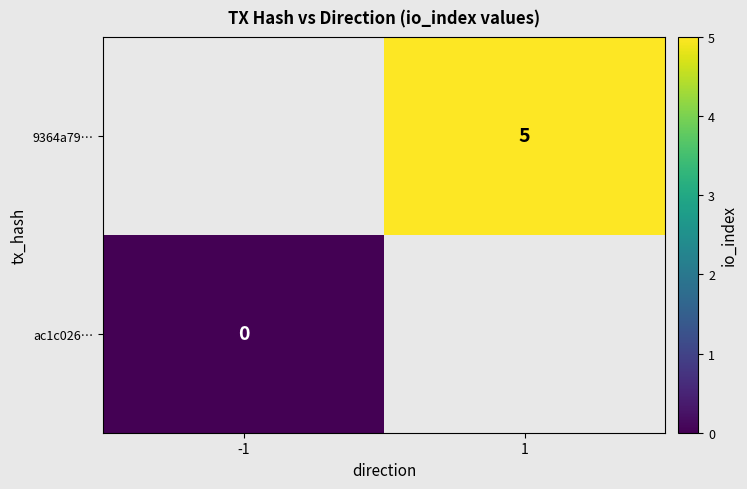

At which category does the chart reach its peak across all series?

1